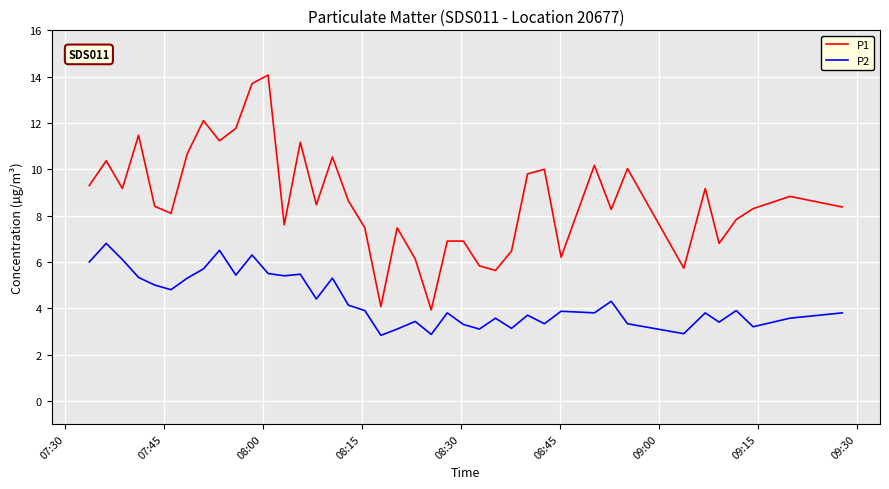

Rank the series by their maximum value, from highest to lowest.

P1, P2